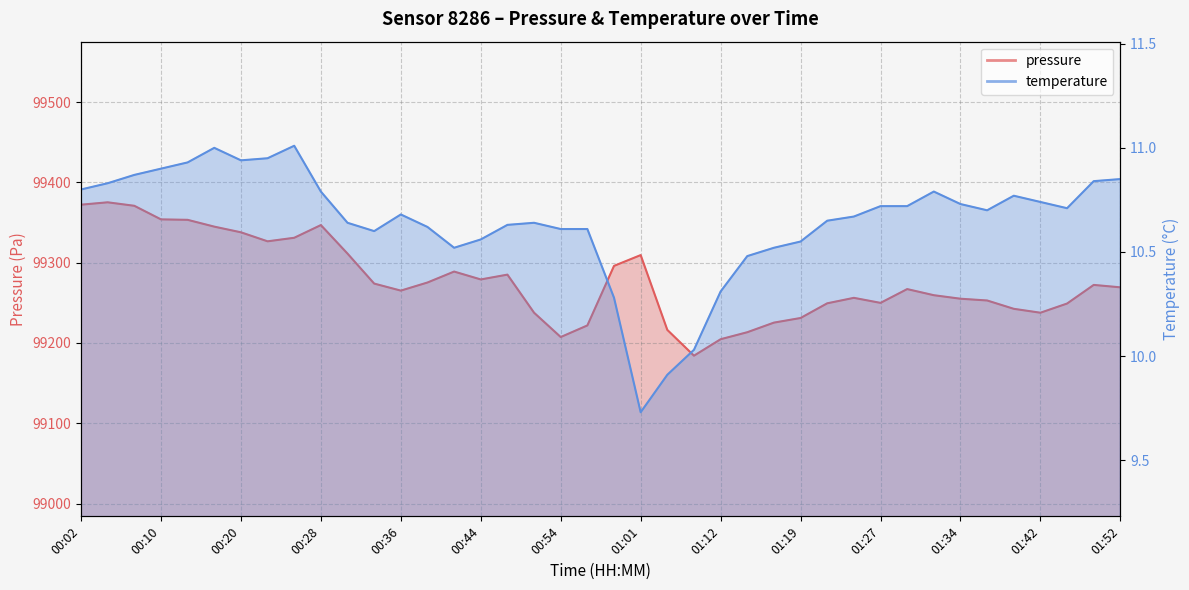

What is the label of the 28th point from the left?

01:19